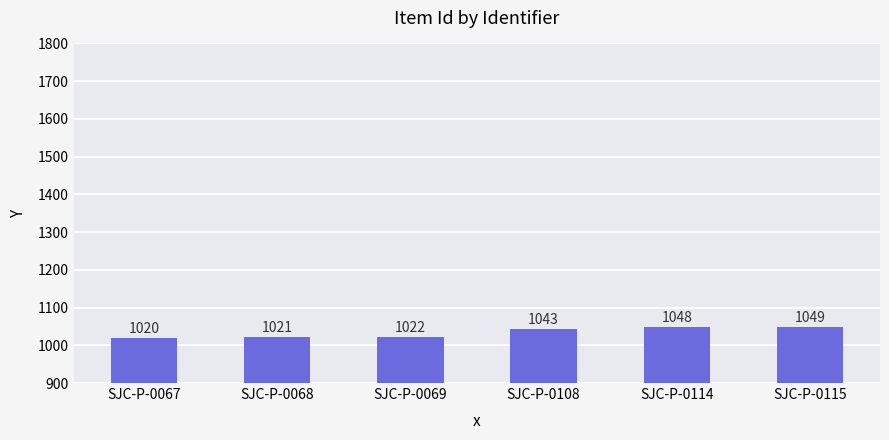

Reading left to right, transcribe all the data shown in this chart.

1020	1021	1022	1043	1048	1049